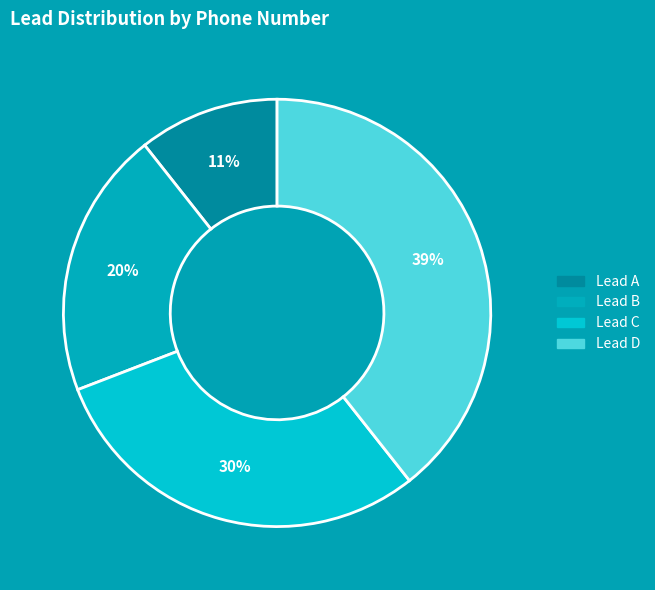

What is the ratio of the value at Lead C to the value at Lead B?

1.5